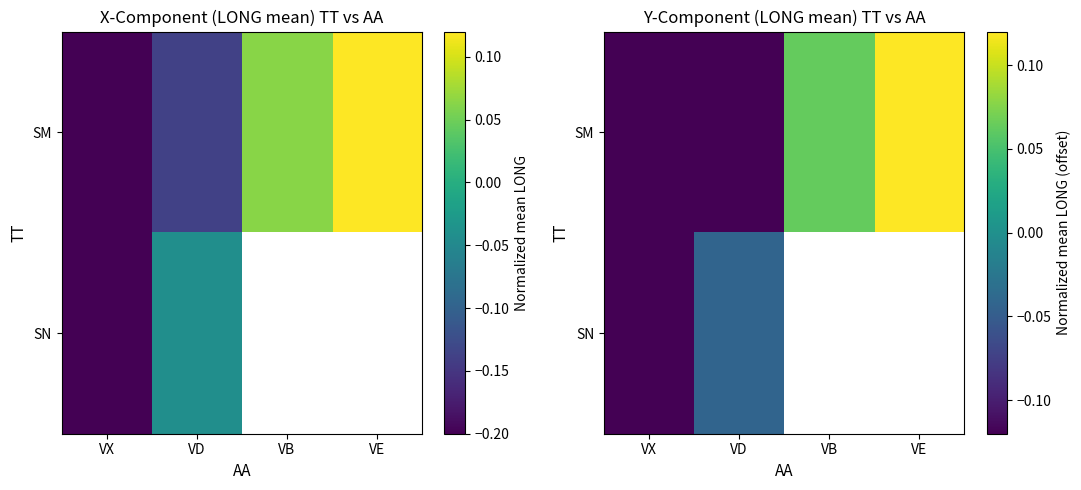

Which category has the lowest value in the SM series?

VX